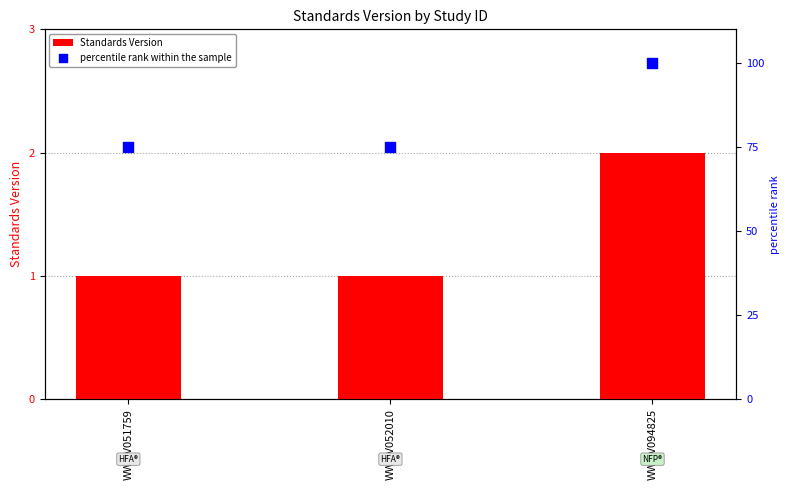

At how many categories does at least one series exceed 76?

1